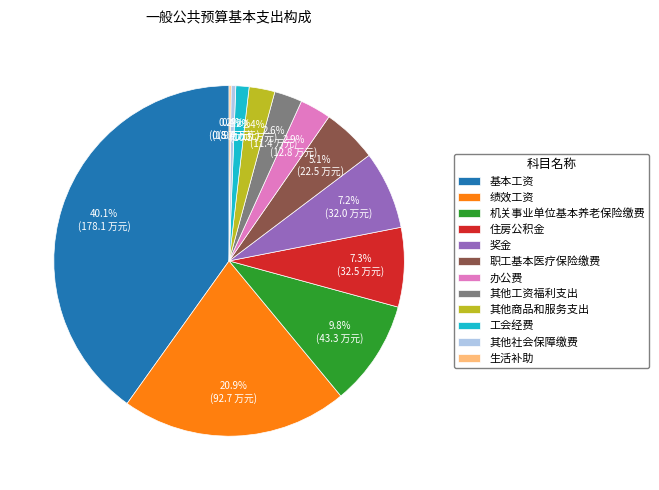

Between 基本工资 and 其他商品和服务支出, which is larger?

基本工资